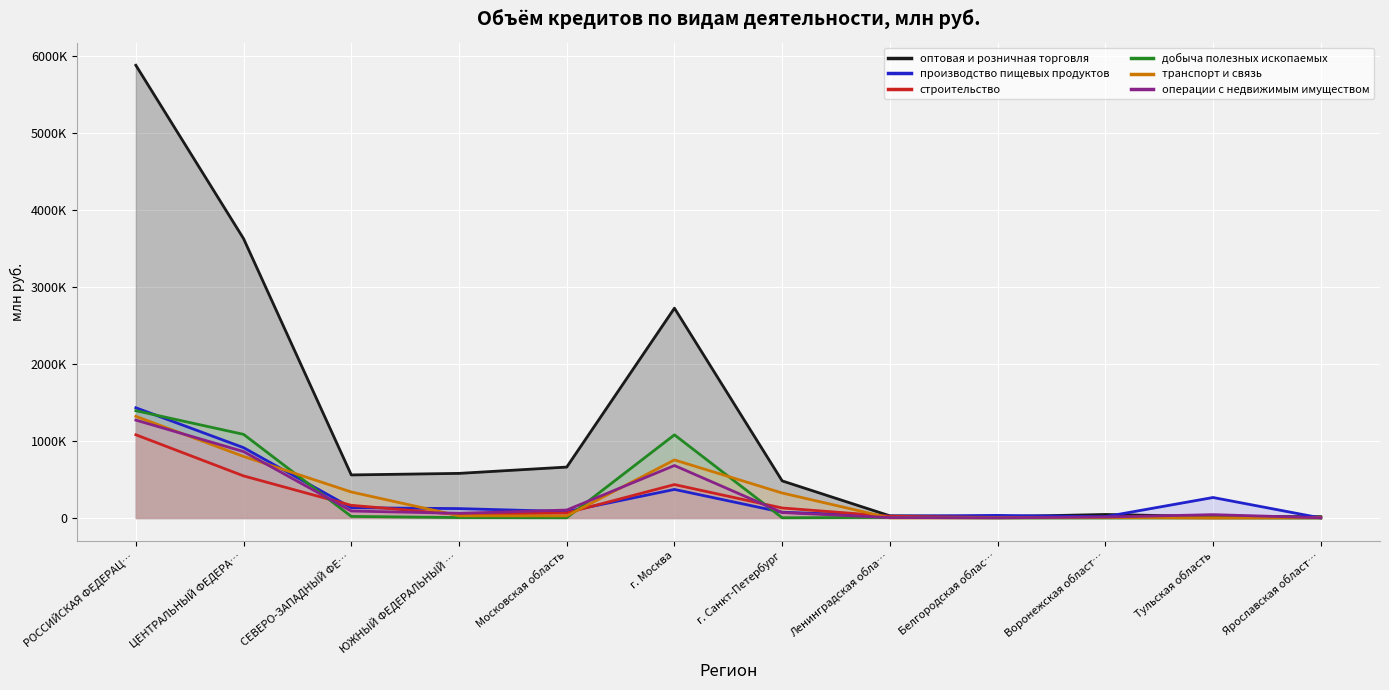

Reading left to right, list all the values displayed in this chart.

оптовая и розничная торговля: РОССИЙСКАЯ ФЕДЕРАЦ…=5884435	ЦЕНТРАЛЬНЫЙ ФЕДЕРА…=3630683	СЕВЕРО-ЗАПАДНЫЙ ФЕ…=559524	ЮЖНЫЙ ФЕДЕРАЛЬНЫЙ …=579669	Московская область=661725	г. Москва=2727201	г. Санкт-Петербург=482069	Ленинградская обла…=27877	Белгородская облас…=16236	Воронежская област…=45650	Тульская область=18170	Ярославская област…=16938
производство пищевых продуктов: РОССИЙСКАЯ ФЕДЕРАЦ…=1432623	ЦЕНТРАЛЬНЫЙ ФЕДЕРА…=913941	СЕВЕРО-ЗАПАДНЫЙ ФЕ…=133430	ЮЖНЫЙ ФЕДЕРАЛЬНЫЙ …=122064	Московская область=83451	г. Москва=371052	г. Санкт-Петербург=74902	Ленинградская обла…=24632	Белгородская облас…=33489	Воронежская област…=16712	Тульская область=266186	Ярославская област…=586
строительство: РОССИЙСКАЯ ФЕДЕРАЦ…=1081697	ЦЕНТРАЛЬНЫЙ ФЕДЕРА…=546908	СЕВЕРО-ЗАПАДНЫЙ ФЕ…=164435	ЮЖНЫЙ ФЕДЕРАЛЬНЫЙ …=45678	Московская область=65747	г. Москва=434279	г. Санкт-Петербург=129951	Ленинградская обла…=22260	Белгородская облас…=6631	Воронежская област…=7239	Тульская область=2095	Ярославская област…=3203
добыча полезных ископаемых: РОССИЙСКАЯ ФЕДЕРАЦ…=1394466	ЦЕНТРАЛЬНЫЙ ФЕДЕРА…=1086903	СЕВЕРО-ЗАПАДНЫЙ ФЕ…=20268	ЮЖНЫЙ ФЕДЕРАЛЬНЫЙ …=5399	Московская область=2868	г. Москва=1080572	г. Санкт-Петербург=2596	Ленинградская обла…=7153	Белгородская облас…=427	Воронежская област…=245	Тульская область=1961	Ярославская област…=0
транспорт и связь: РОССИЙСКАЯ ФЕДЕРАЦ…=1321062	ЦЕНТРАЛЬНЫЙ ФЕДЕРА…=799811	СЕВЕРО-ЗАПАДНЫЙ ФЕ…=337928	ЮЖНЫЙ ФЕДЕРАЛЬНЫЙ …=28000	Московская область=27053	г. Москва=754730	г. Санкт-Петербург=324646	Ленинградская обла…=969	Белгородская облас…=2417	Воронежская област…=5248	Тульская область=843	Ярославская област…=3068
операции с недвижимым имуществом: РОССИЙСКАЯ ФЕДЕРАЦ…=1272123	ЦЕНТРАЛЬНЫЙ ФЕДЕРА…=863305	СЕВЕРО-ЗАПАДНЫЙ ФЕ…=90770	ЮЖНЫЙ ФЕДЕРАЛЬНЫЙ …=60283	Московская область=103111	г. Москва=681980	г. Санкт-Петербург=70914	Ленинградская обла…=5163	Белгородская облас…=2101	Воронежская област…=12513	Тульская область=43294	Ярославская област…=3018